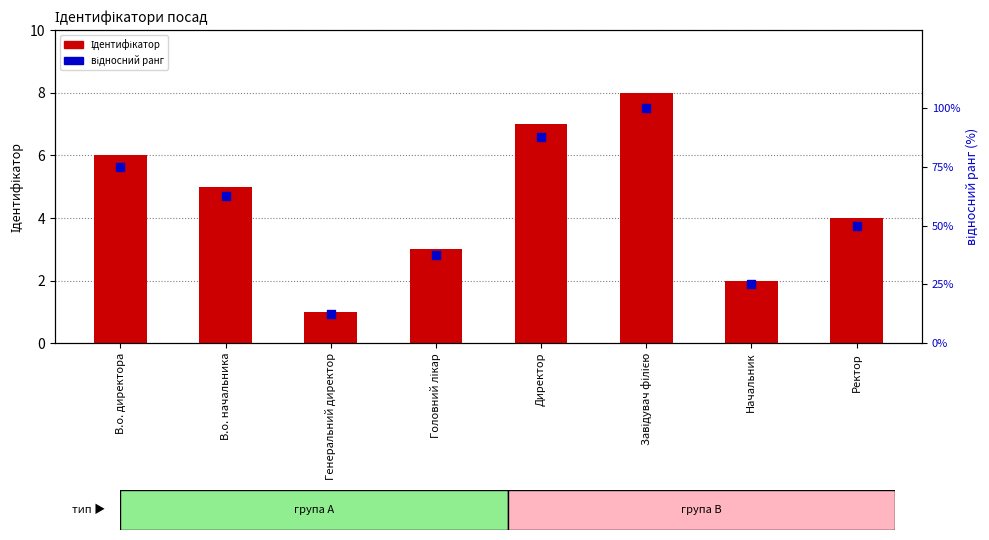

Is the value of відносний ранг at Головний лікар greater than the value of Ідентифікатор at Директор?

Yes